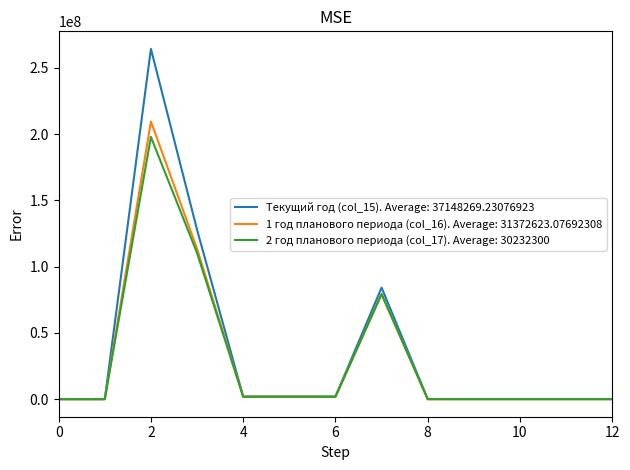

Which series has the largest range (max minus min)?

Текущий год (col_15). Average: 37148269.23076923